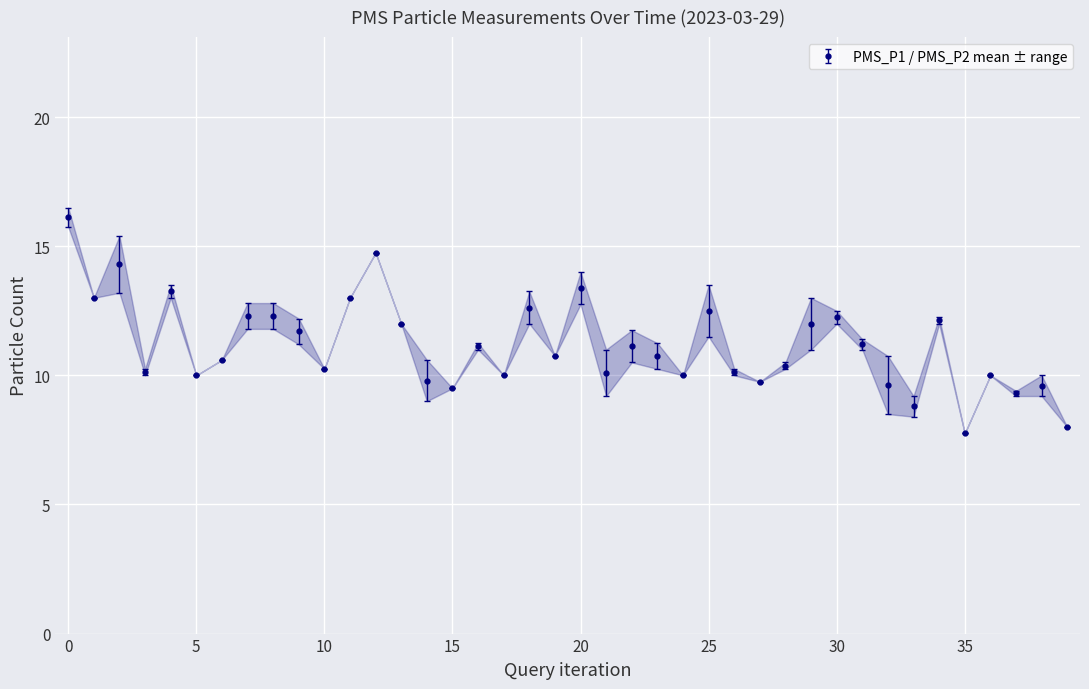

List the series in order of their peak value, lowest first.

PMS_P2, PMS_P1